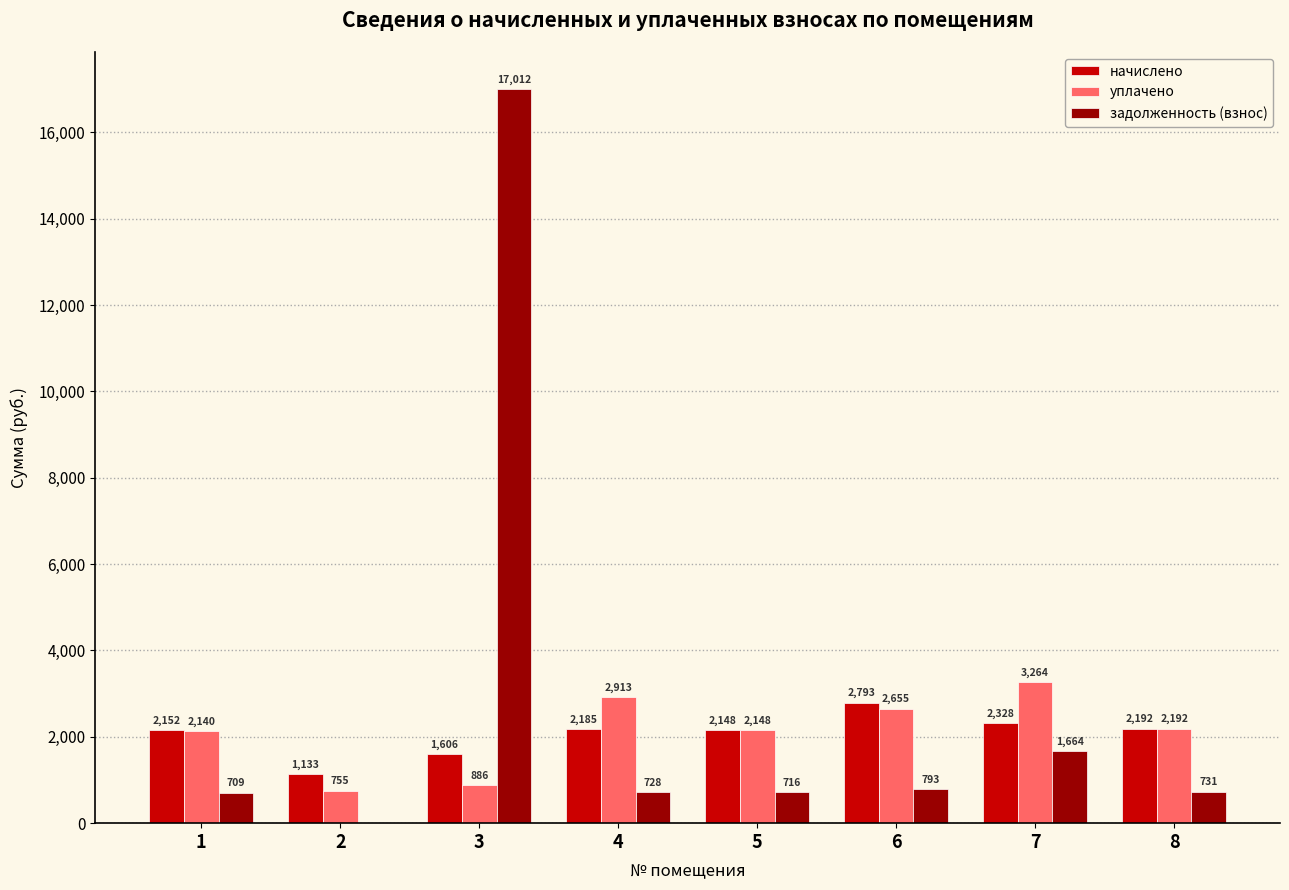

What is the sum of the уплачено values at 6 and 1?

4795.3